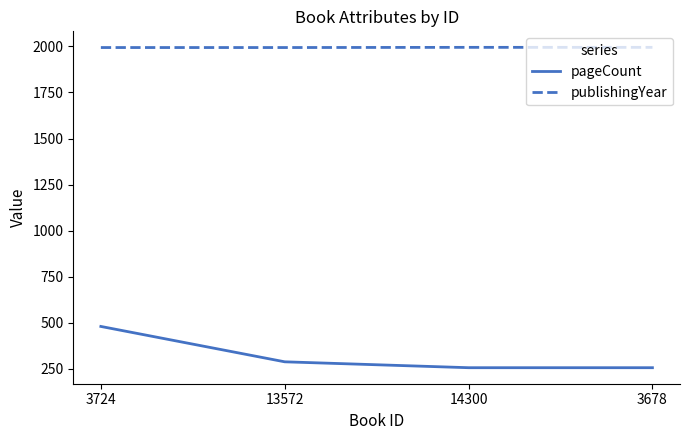

List the series in order of their overall mean, highest first.

publishingYear, pageCount